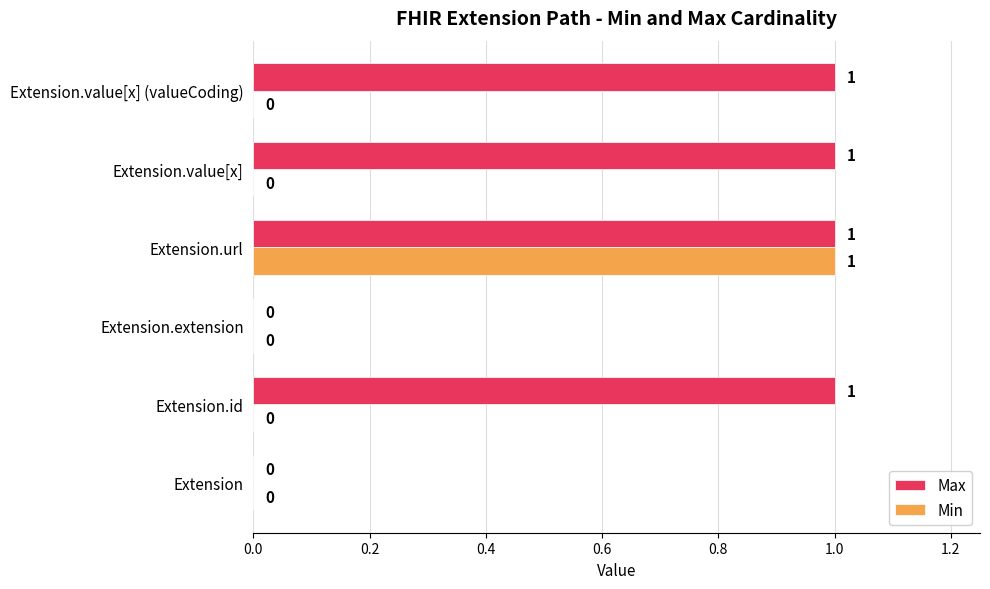

Which series changed the most between Extension.id and Extension.url?

Min